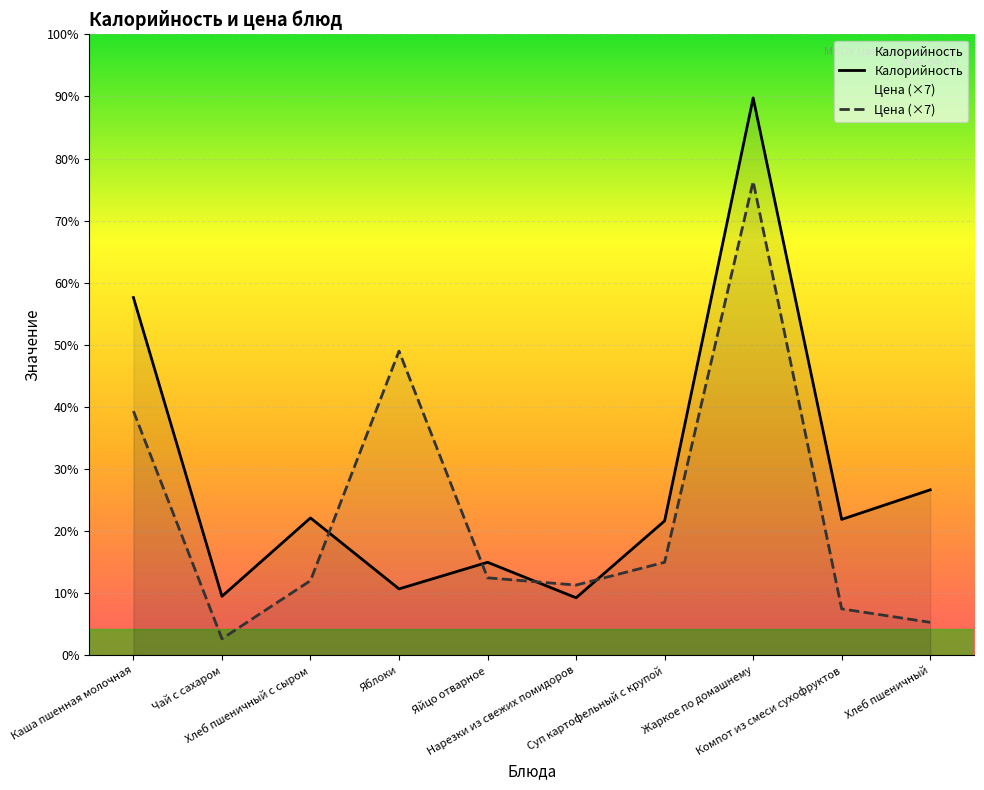

List the series in order of their overall mean, highest first.

Калорийность, Цена (×7)